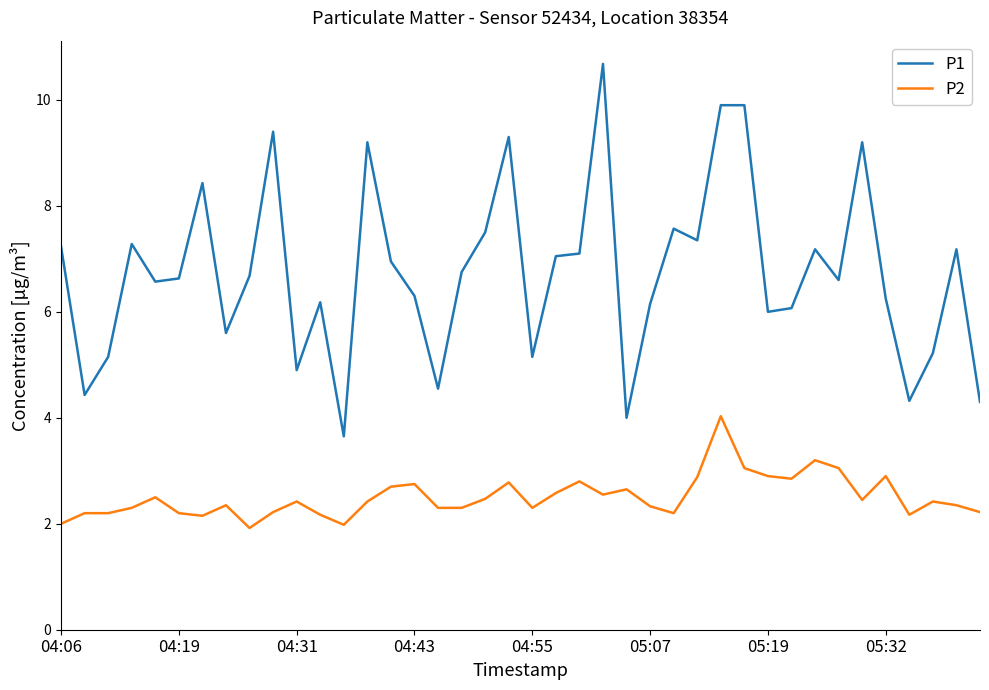

True or false: P2 and P1 intersect in this chart.

False